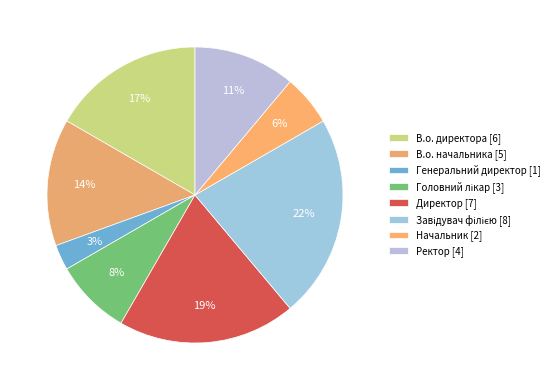

To the nearest percent, what is the difference between the largest and smallest slice percentages?

19%